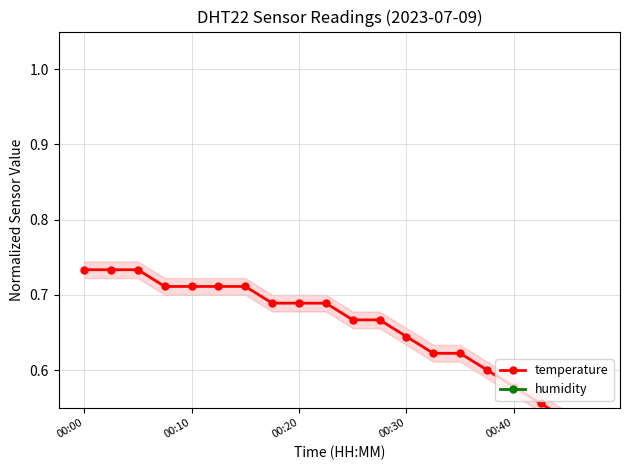

True or false: humidity has a value of 0.1 at 19.

False